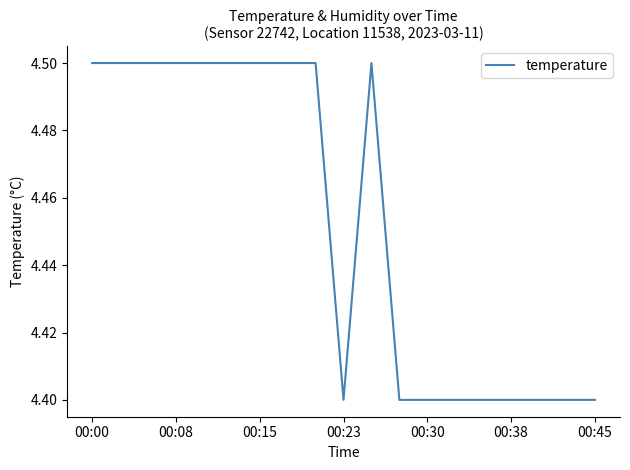

What is the maximum value shown in the chart?

4.5